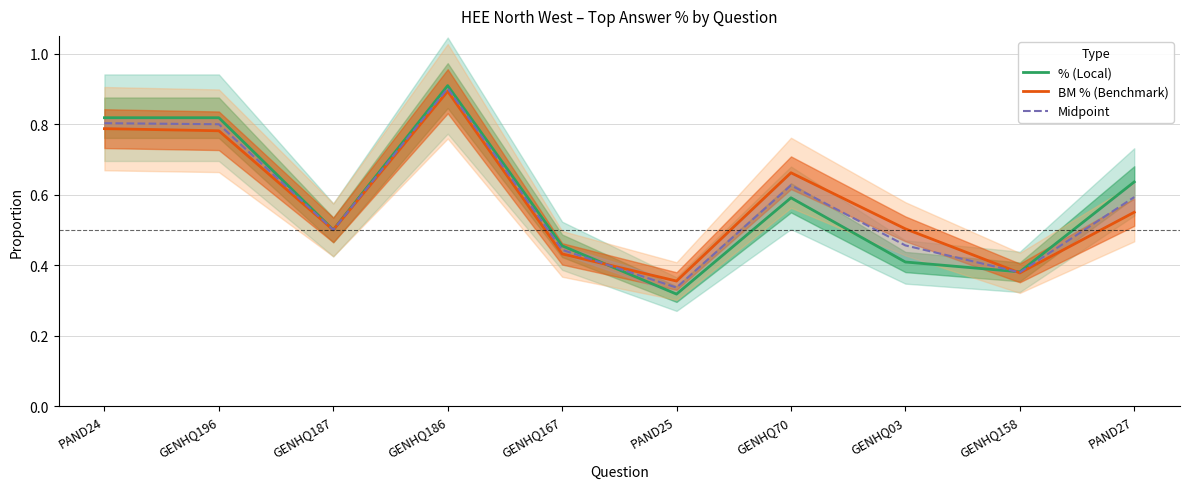

Is it true that Midpoint equals 1.3 at PAND24?

False